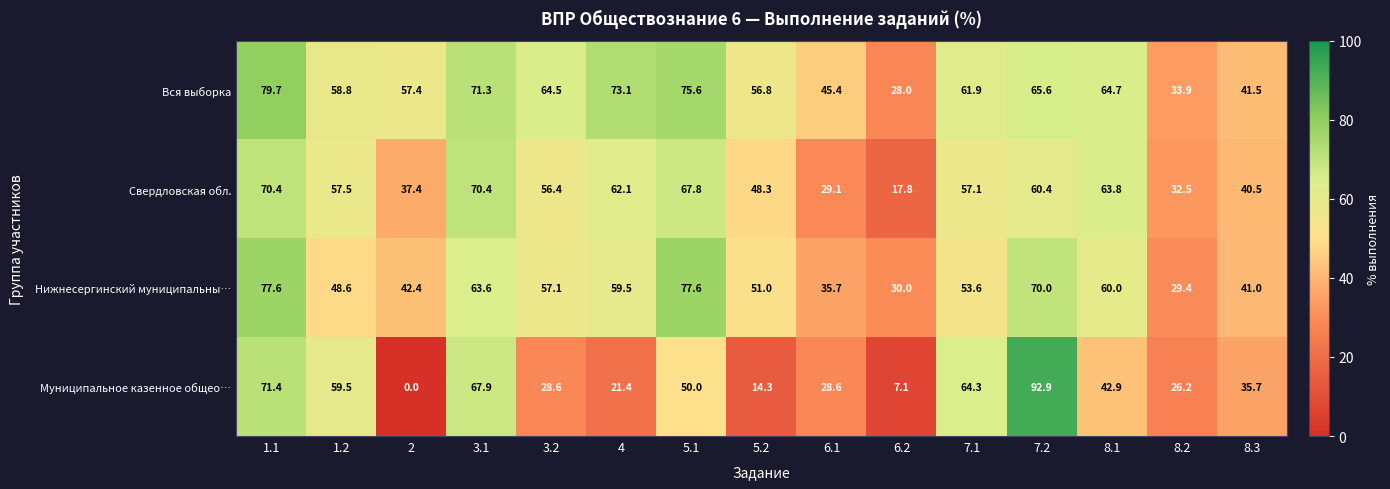

How many distinct data groups are displayed?

4